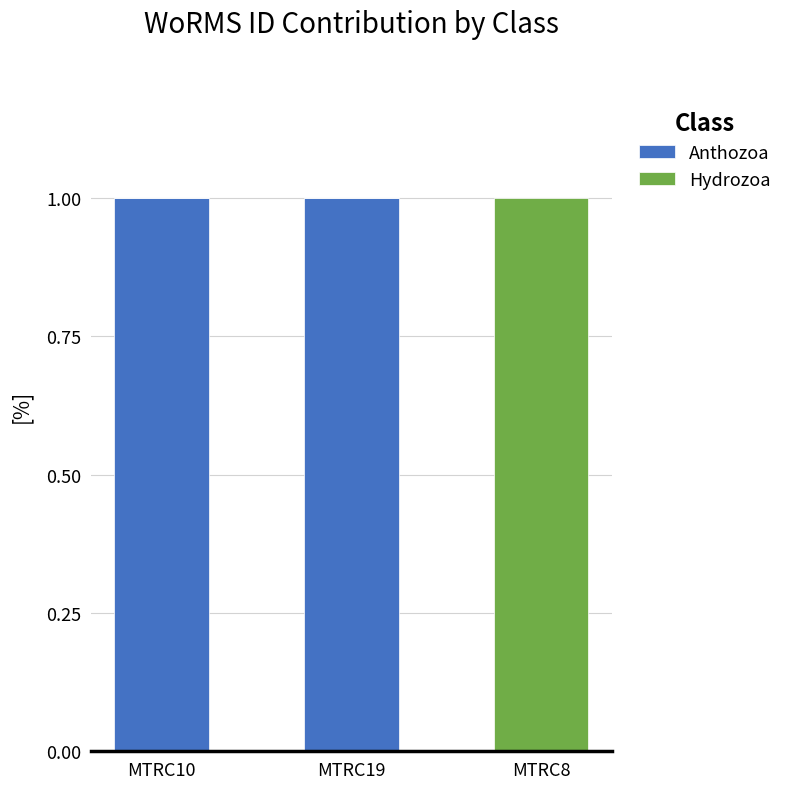

Reading left to right, what are the values for Anthozoa?

MTRC10=1	MTRC19=1	MTRC8=0